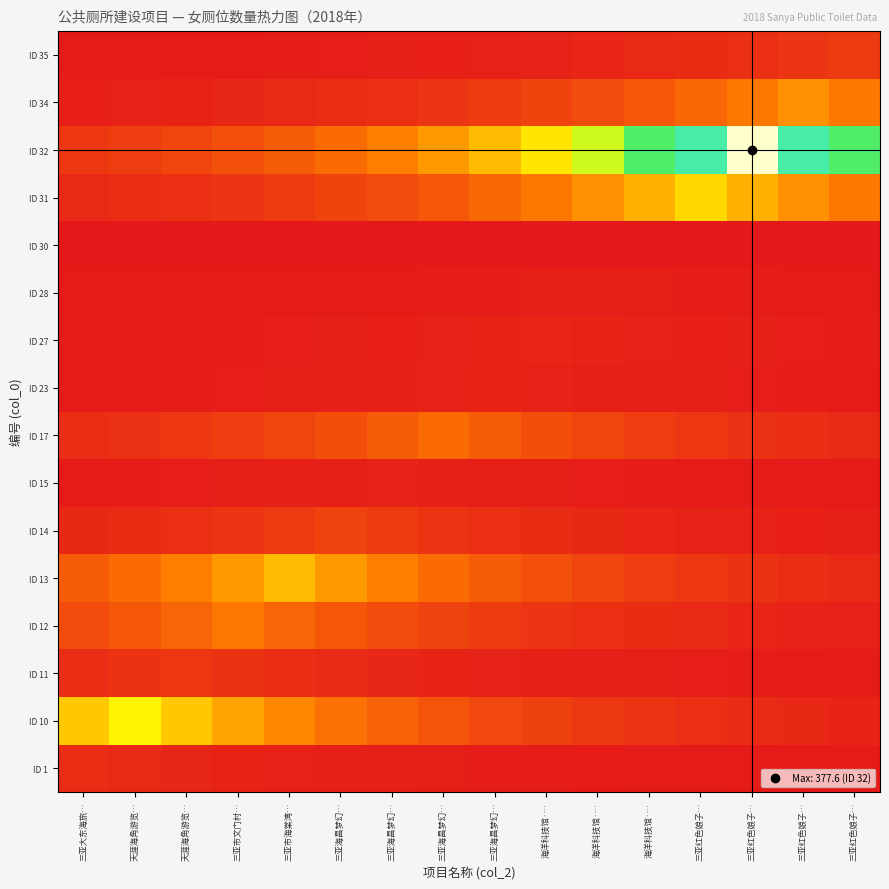

What is the difference between the highest and lowest values at 天涯海角游览…?

0.5